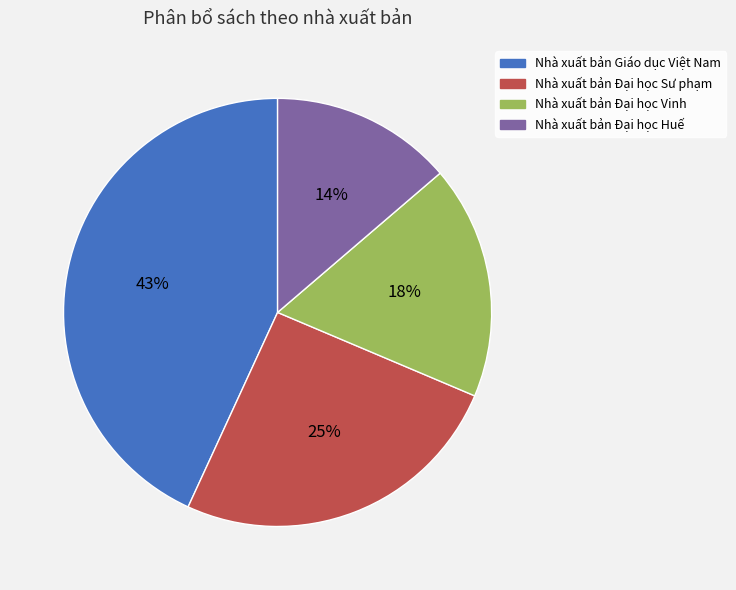

To the nearest percent, what is the combined percentage of Nhà xuất bản Đại học Vinh and Nhà xuất bản Đại học Sư phạm?

43%